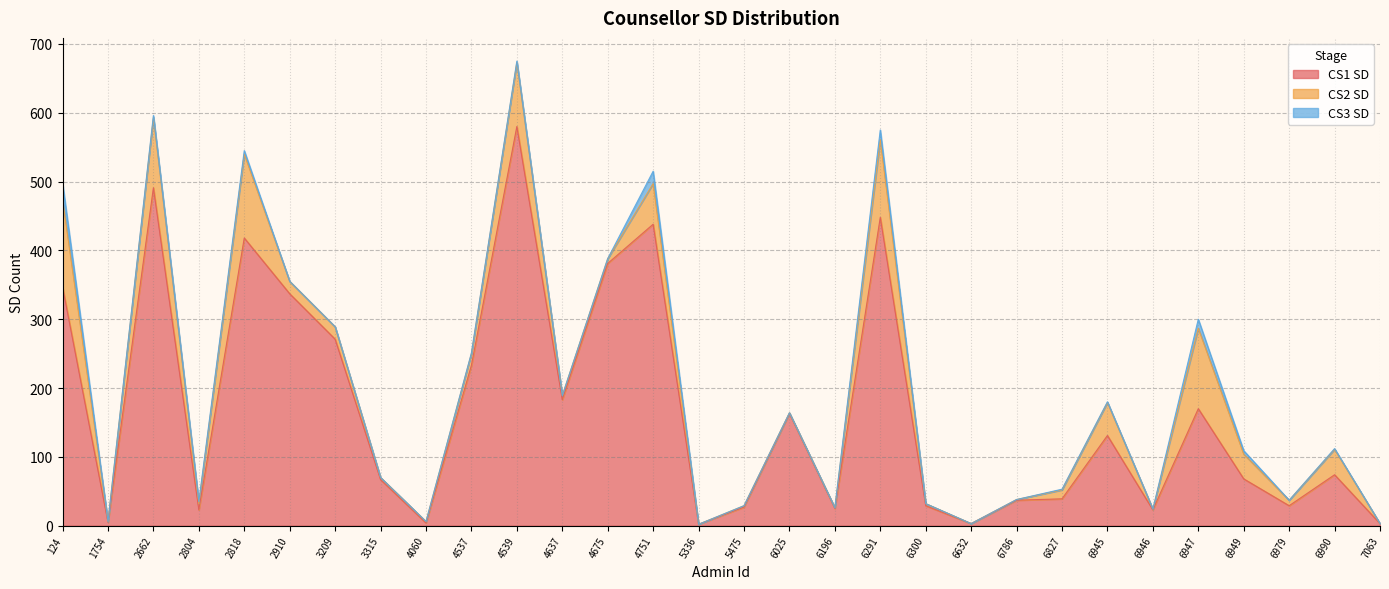

Rank the series by their average value, from lowest to highest.

CS3 SD, CS2 SD, CS1 SD